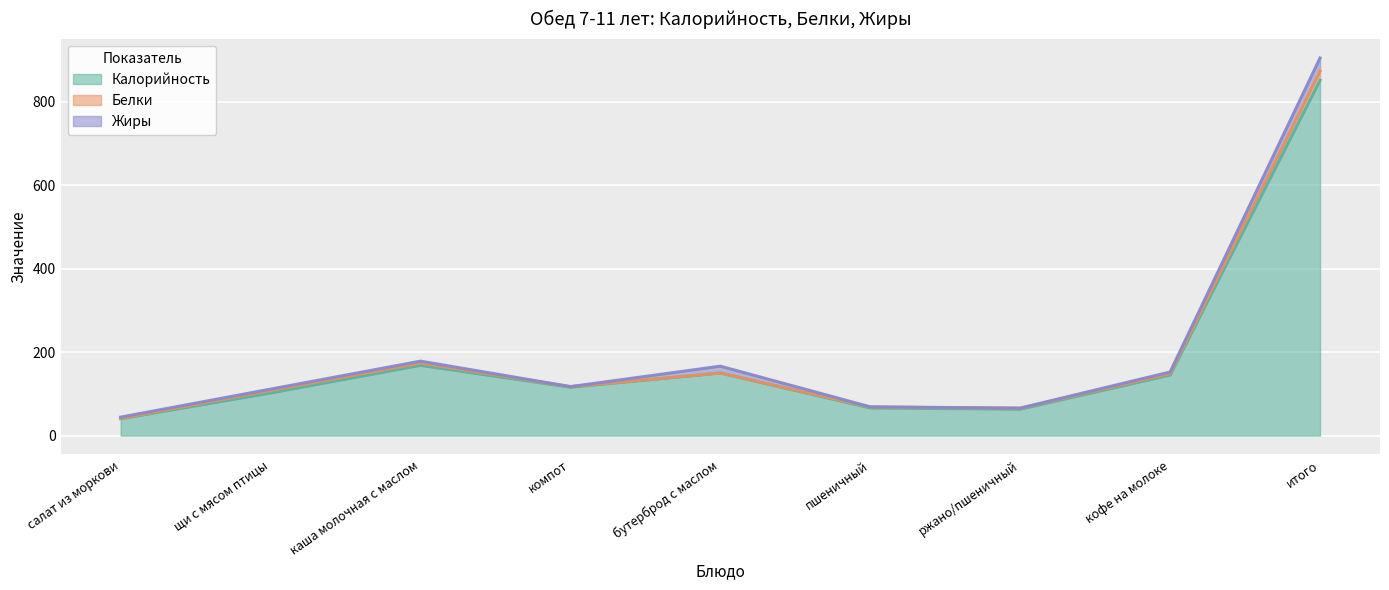

What is the label of the 1st point from the right?

итого